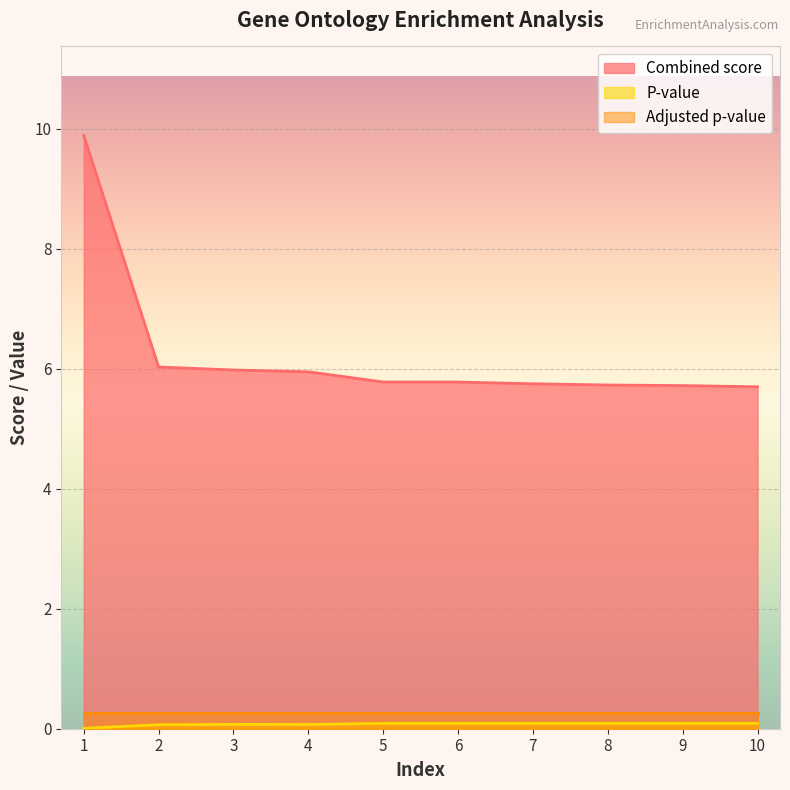

True or false: Combined score and Adjusted p-value intersect in this chart.

False